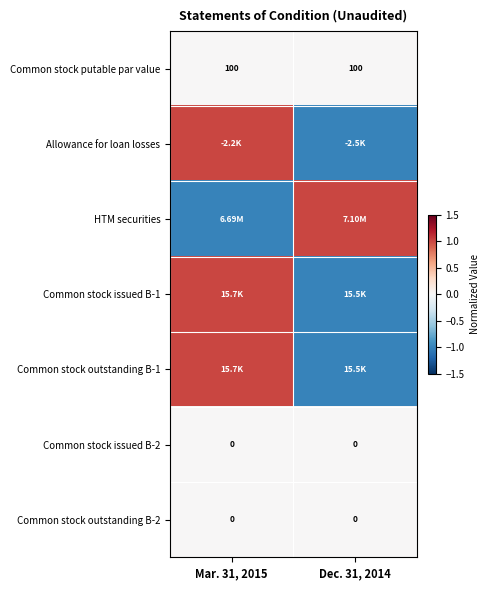

Rank the categories by Common stock issued B-2 value from highest to lowest.

Mar. 31, 2015, Dec. 31, 2014